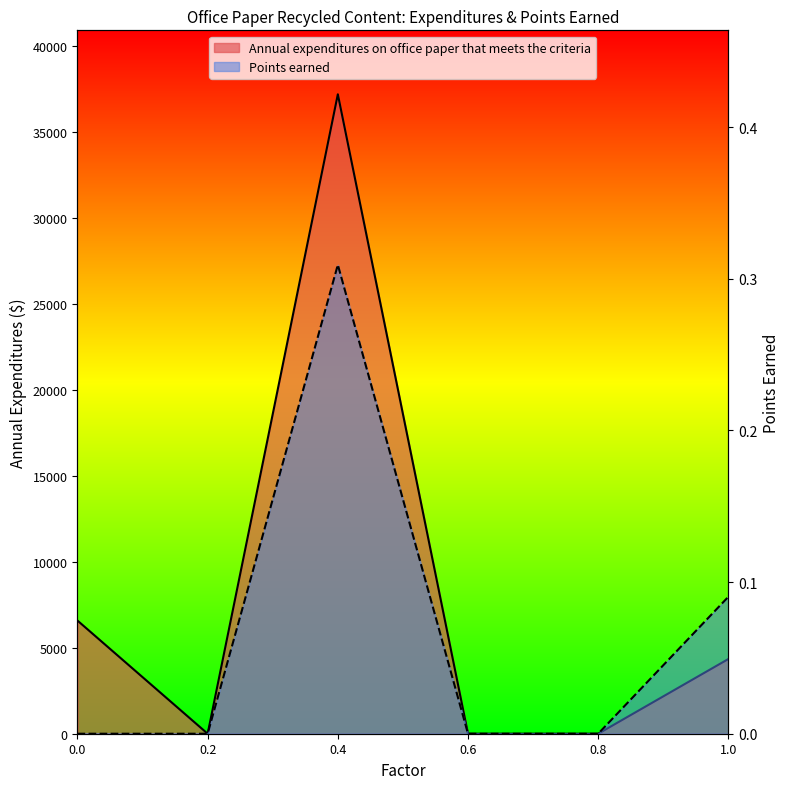

True or false: Points earned and Annual expenditures on office paper that meets the criteria intersect in this chart.

False